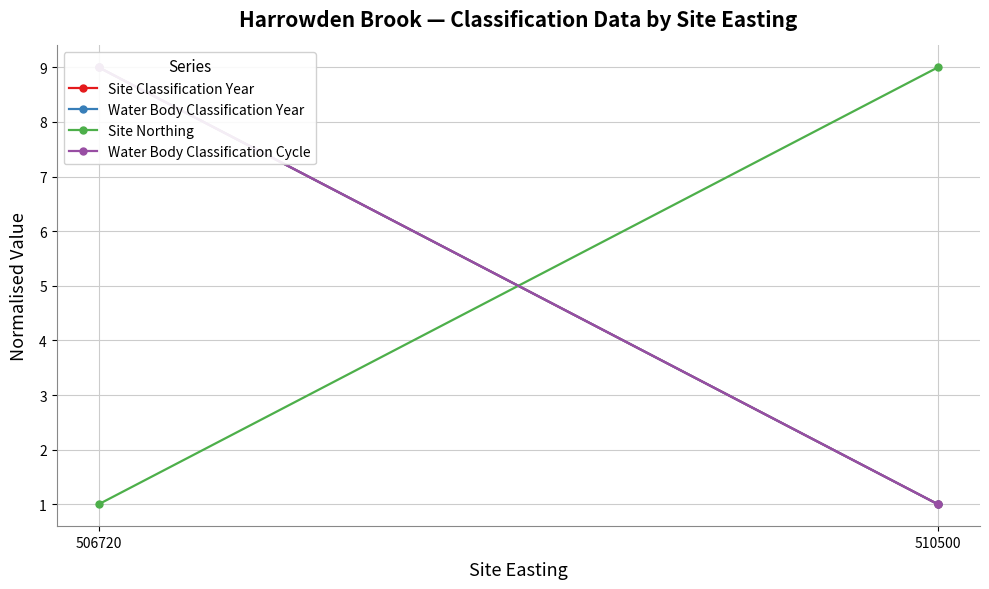

Which series changed the most between 506720 and 510500?

Site Classification Year